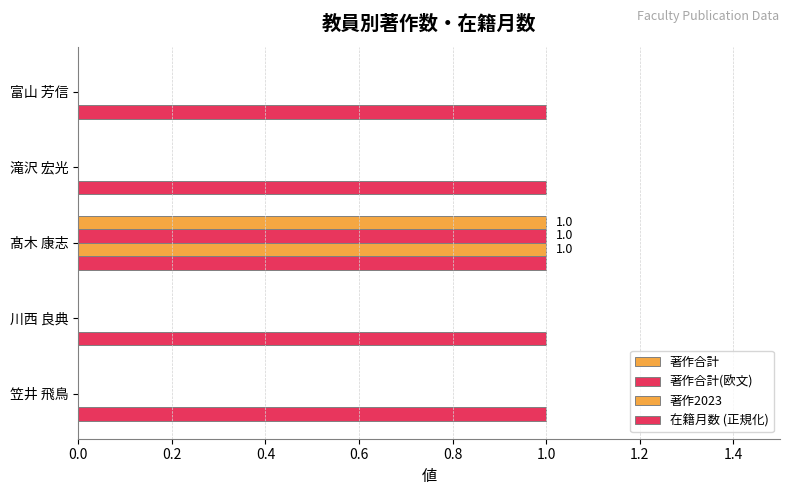

Count the number of data series in this chart.

4